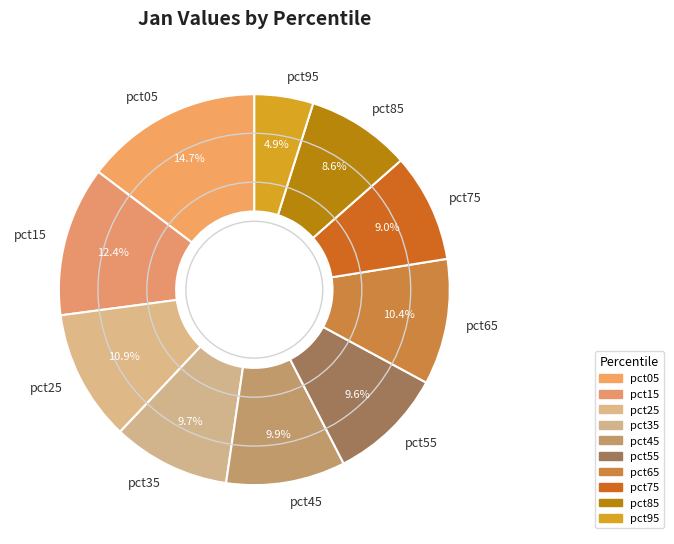

Is it true that pct25 is 11% of the pie?

True